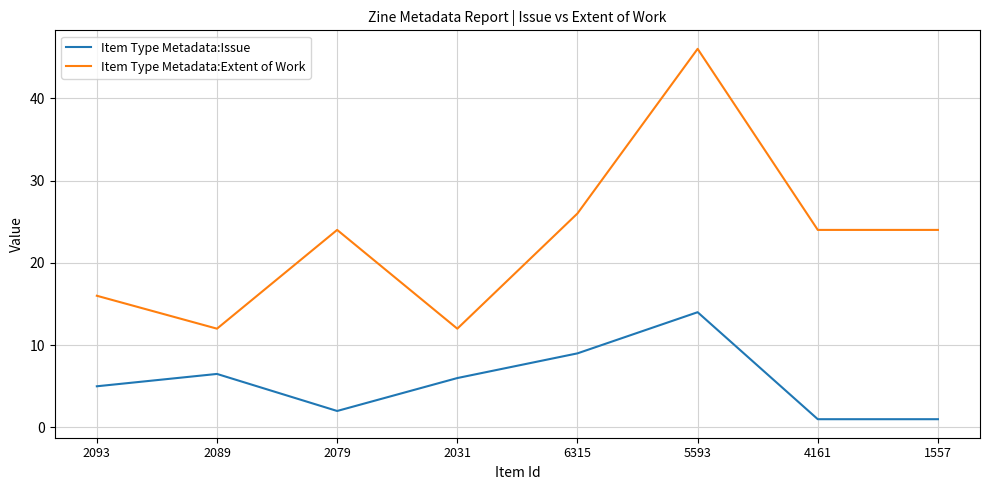

What is the greatest value displayed?

46.0